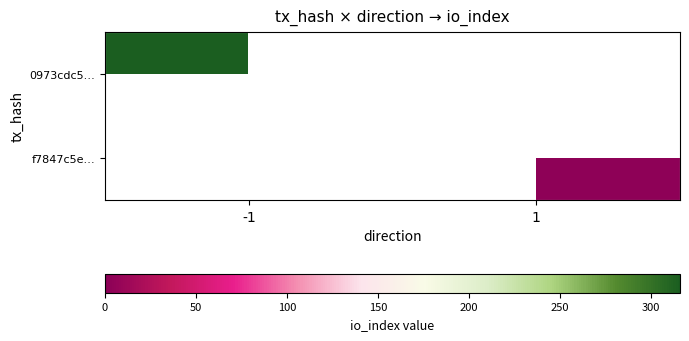

What is the total value across all series at 1?

3